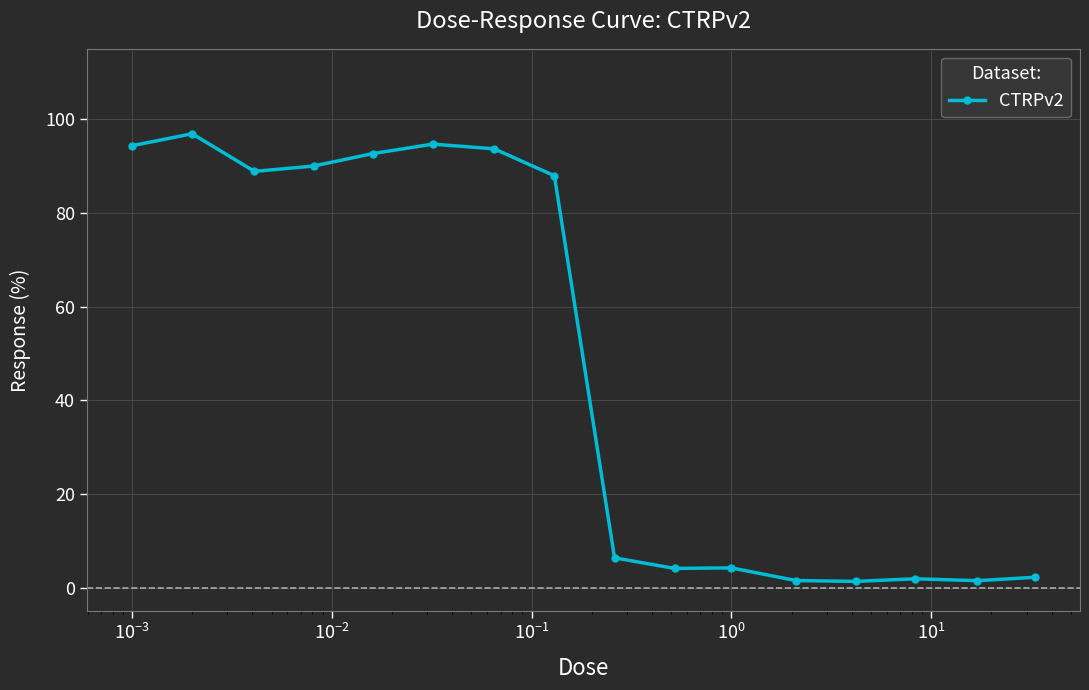

What is the average value?

47.6